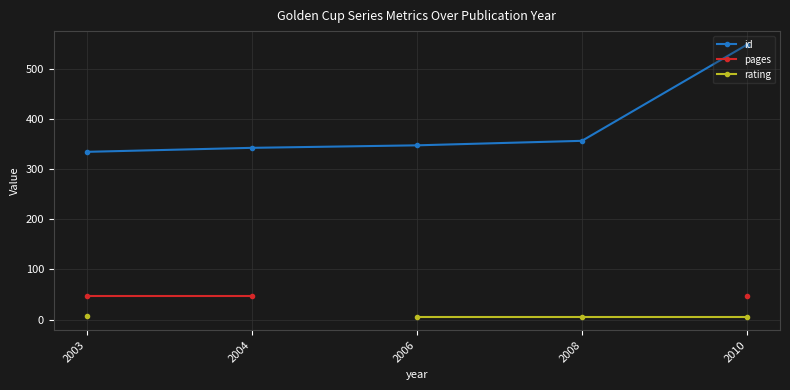

Between 2008 and 2003, which is larger?

2008